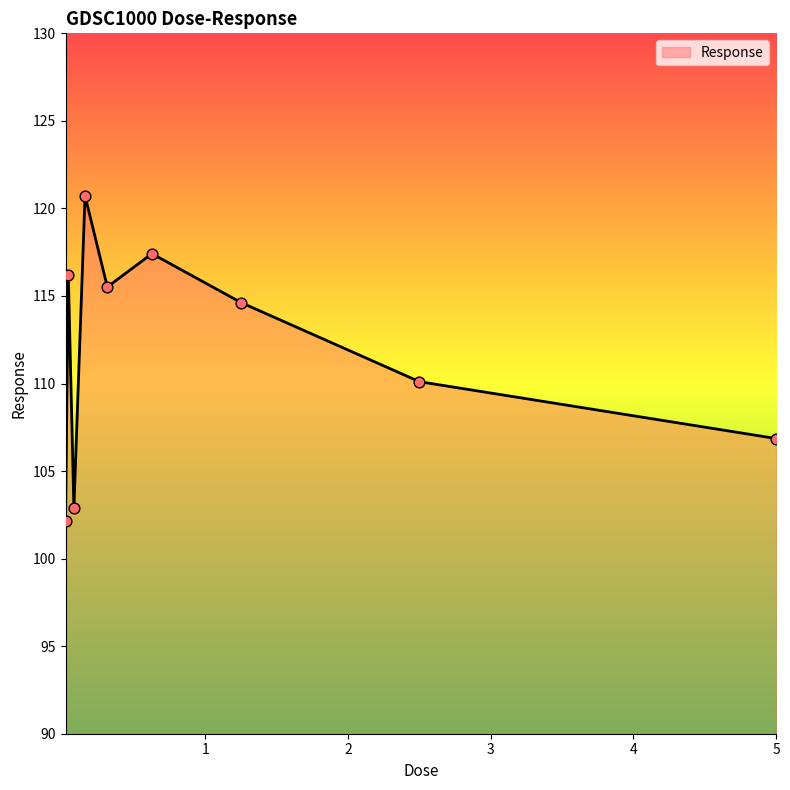

What is the greatest value displayed?

120.7